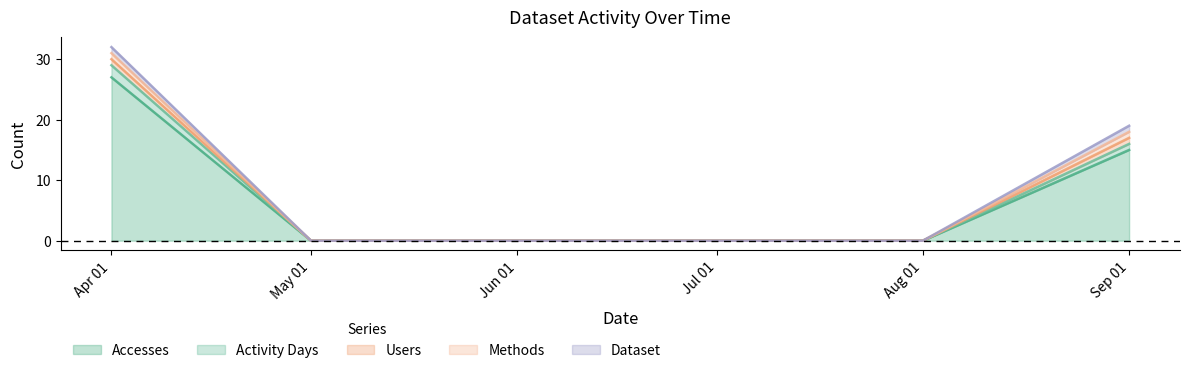

The value of Activity Days at 2022-06-01 is 1. True or false?

False